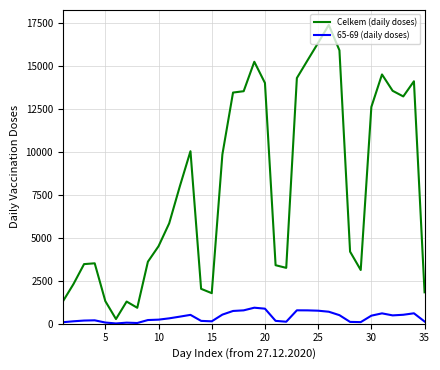

Which series has the largest total across all categories?

Celkem (daily doses)